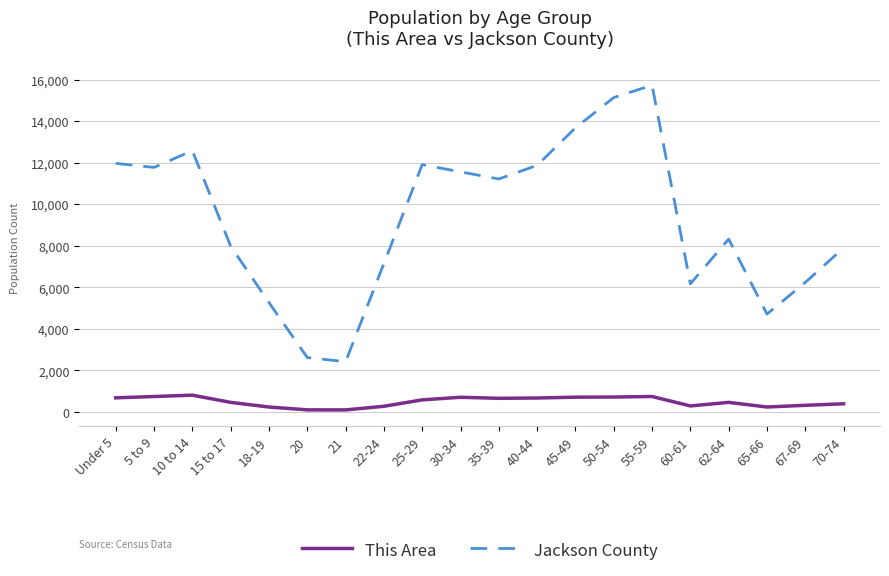

How many series are shown in this chart?

2